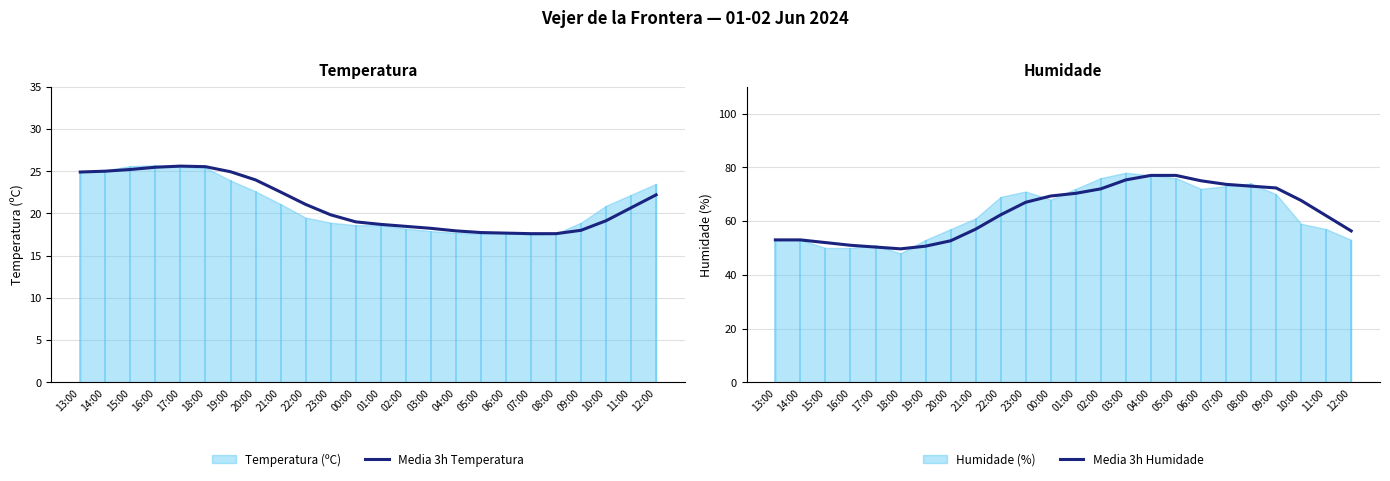

Which series has the largest total across all categories?

Media 3h Humidade